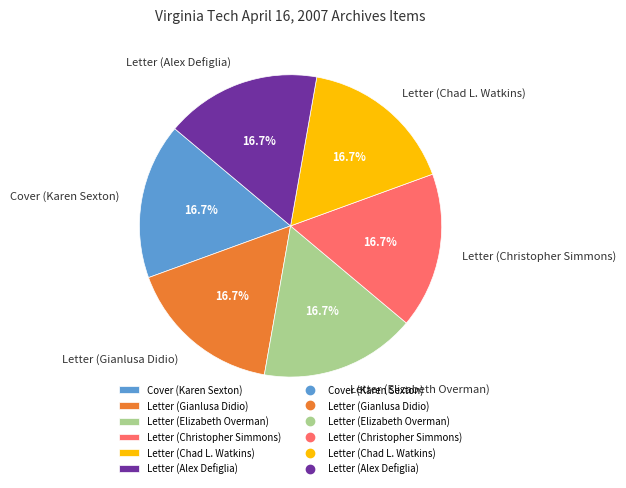

Combined, what portion of the pie is Letter (Christopher Simmons) and Letter (Chad L. Watkins)?

33.3%